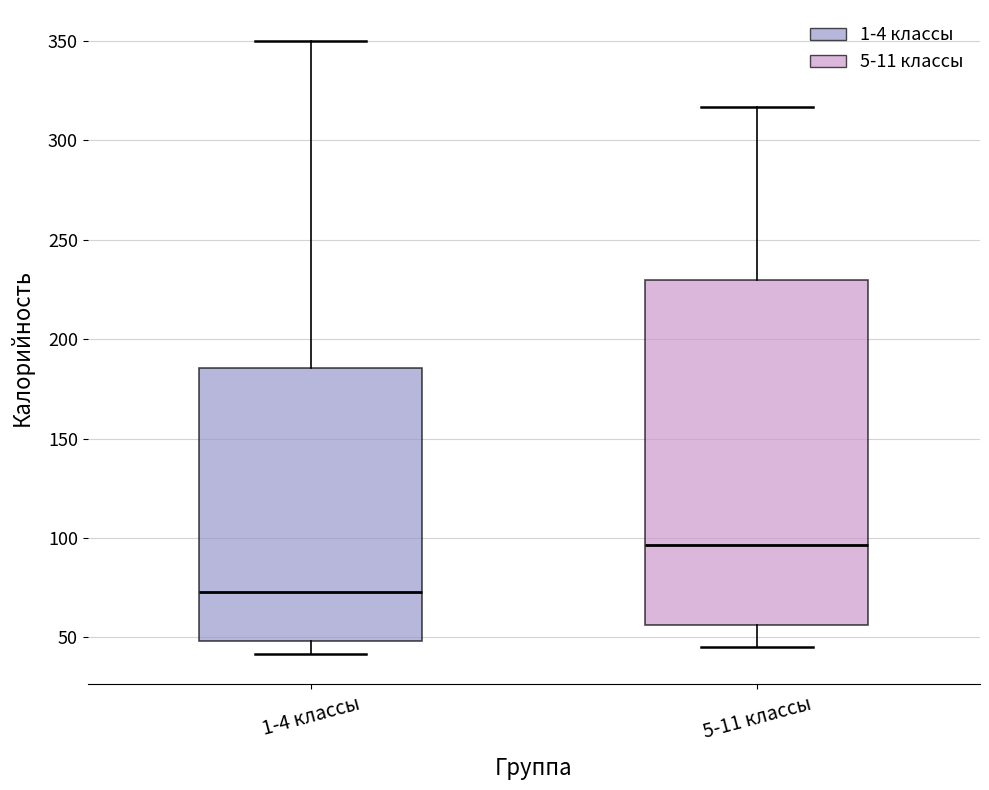

Reading left to right, transcribe this box plot: for each box, give where its median line is, the range the box spans, and where its two whiskers end, as read against the y-axis. The values are not printed on the chart, so give them approximately, as read against the axis.

1-4 классы: median 75, box 50 to 185, whiskers 40 to 350
5-11 классы: median 95, box 55 to 230, whiskers 45 to 315